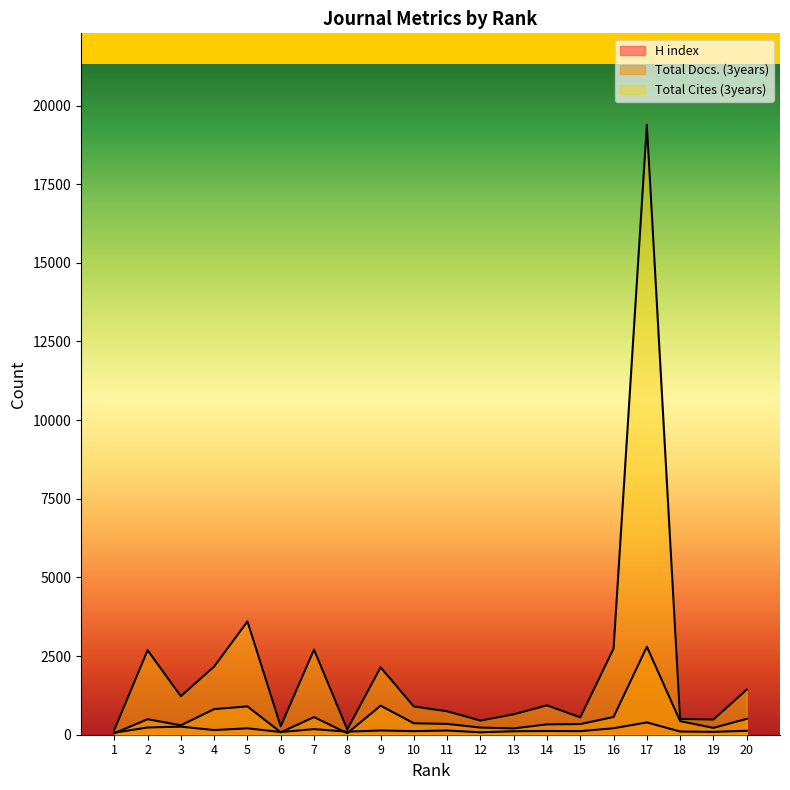

True or false: Total Cites (3years) and Total Docs. (3years) intersect in this chart.

False